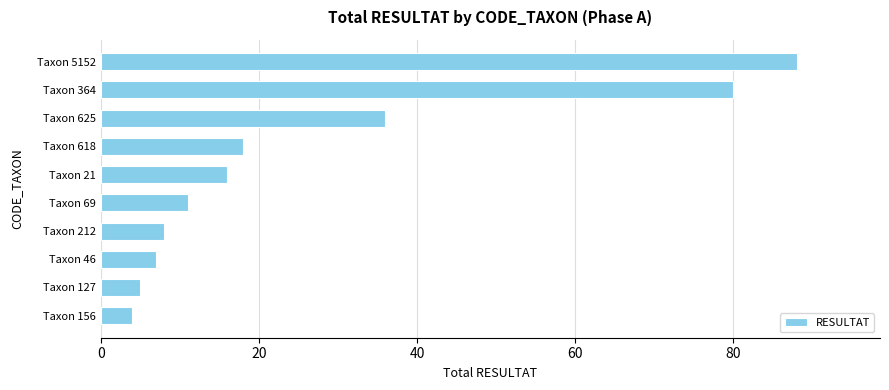

What is the average value?

27